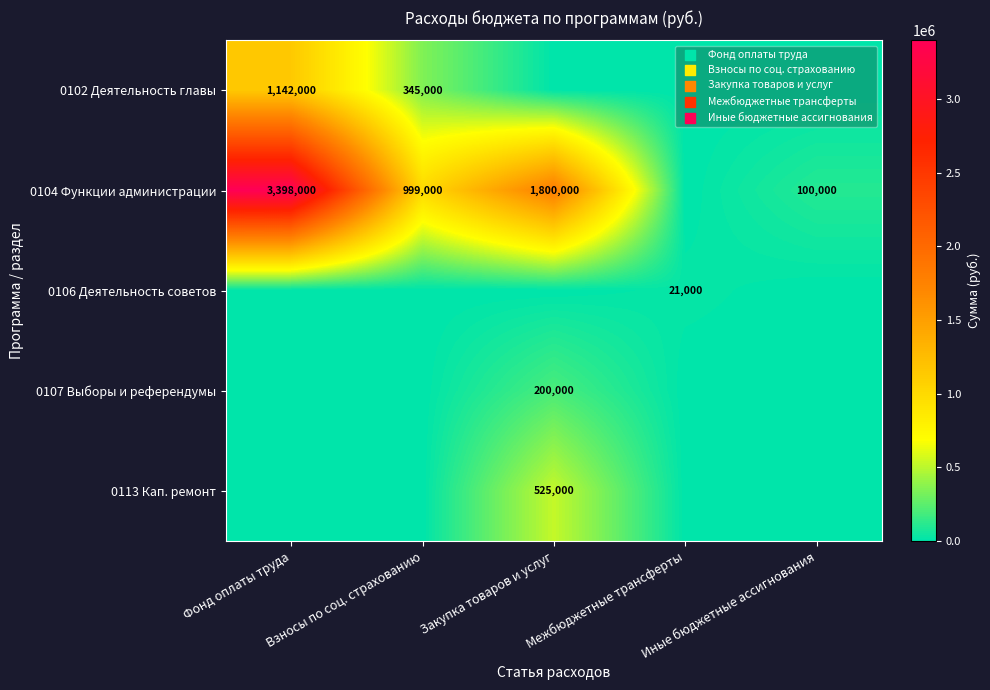

At which category is the sum across all series the highest?

Фонд оплаты труда